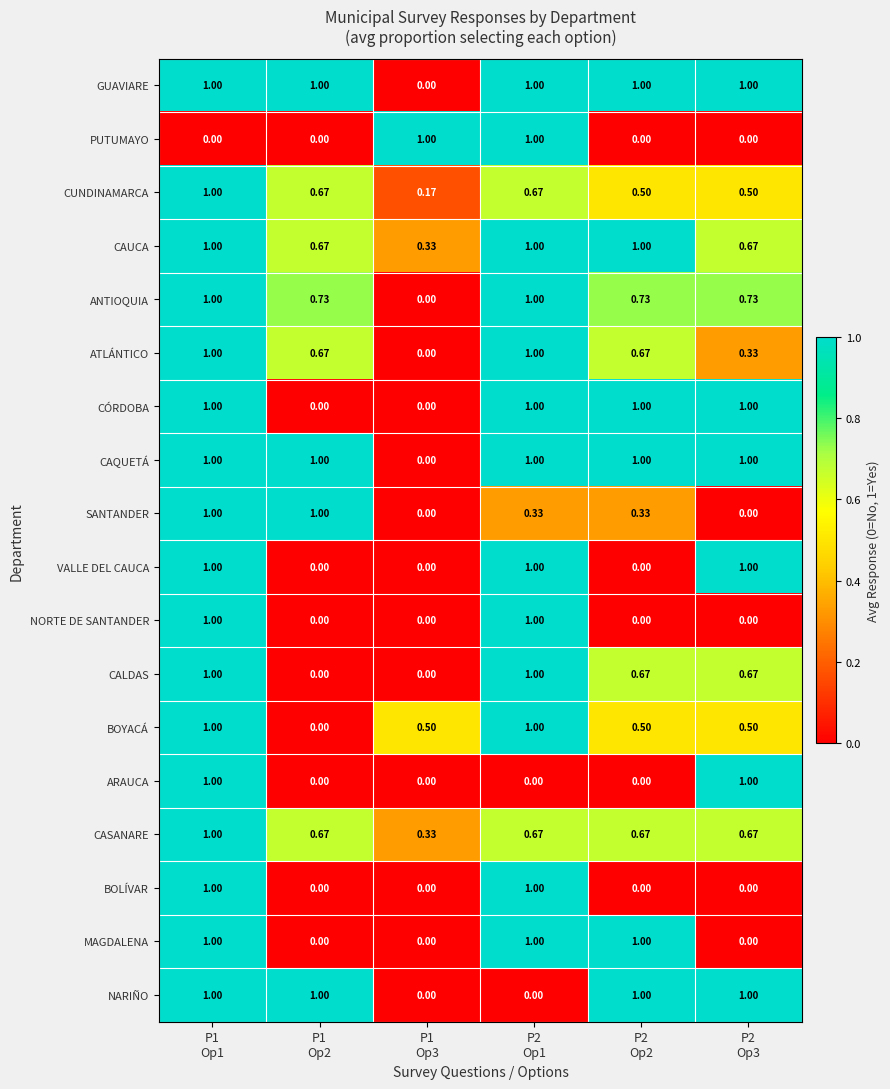

Reading left to right, transcribe all the data shown in this chart.

GUAVIARE: P1
Op1=1.0	P1
Op2=1.0	P1
Op3=0.0	P2
Op1=1.0	P2
Op2=1.0	P2
Op3=1.0
PUTUMAYO: P1
Op1=0.0	P1
Op2=0.0	P1
Op3=1.0	P2
Op1=1.0	P2
Op2=0.0	P2
Op3=0.0
CUNDINAMARCA: P1
Op1=1.0	P1
Op2=0.7	P1
Op3=0.2	P2
Op1=0.7	P2
Op2=0.5	P2
Op3=0.5
CAUCA: P1
Op1=1.0	P1
Op2=0.7	P1
Op3=0.3	P2
Op1=1.0	P2
Op2=1.0	P2
Op3=0.7
ANTIOQUIA: P1
Op1=1.0	P1
Op2=0.7	P1
Op3=0.0	P2
Op1=1.0	P2
Op2=0.7	P2
Op3=0.7
ATLÁNTICO: P1
Op1=1.0	P1
Op2=0.7	P1
Op3=0.0	P2
Op1=1.0	P2
Op2=0.7	P2
Op3=0.3
CÓRDOBA: P1
Op1=1.0	P1
Op2=0.0	P1
Op3=0.0	P2
Op1=1.0	P2
Op2=1.0	P2
Op3=1.0
CAQUETÁ: P1
Op1=1.0	P1
Op2=1.0	P1
Op3=0.0	P2
Op1=1.0	P2
Op2=1.0	P2
Op3=1.0
SANTANDER: P1
Op1=1.0	P1
Op2=1.0	P1
Op3=0.0	P2
Op1=0.3	P2
Op2=0.3	P2
Op3=0.0
VALLE DEL CAUCA: P1
Op1=1.0	P1
Op2=0.0	P1
Op3=0.0	P2
Op1=1.0	P2
Op2=0.0	P2
Op3=1.0
NORTE DE SANTANDER: P1
Op1=1.0	P1
Op2=0.0	P1
Op3=0.0	P2
Op1=1.0	P2
Op2=0.0	P2
Op3=0.0
CALDAS: P1
Op1=1.0	P1
Op2=0.0	P1
Op3=0.0	P2
Op1=1.0	P2
Op2=0.7	P2
Op3=0.7
BOYACÁ: P1
Op1=1.0	P1
Op2=0.0	P1
Op3=0.5	P2
Op1=1.0	P2
Op2=0.5	P2
Op3=0.5
ARAUCA: P1
Op1=1.0	P1
Op2=0.0	P1
Op3=0.0	P2
Op1=0.0	P2
Op2=0.0	P2
Op3=1.0
CASANARE: P1
Op1=1.0	P1
Op2=0.7	P1
Op3=0.3	P2
Op1=0.7	P2
Op2=0.7	P2
Op3=0.7
BOLÍVAR: P1
Op1=1.0	P1
Op2=0.0	P1
Op3=0.0	P2
Op1=1.0	P2
Op2=0.0	P2
Op3=0.0
MAGDALENA: P1
Op1=1.0	P1
Op2=0.0	P1
Op3=0.0	P2
Op1=1.0	P2
Op2=1.0	P2
Op3=0.0
NARIÑO: P1
Op1=1.0	P1
Op2=1.0	P1
Op3=0.0	P2
Op1=0.0	P2
Op2=1.0	P2
Op3=1.0